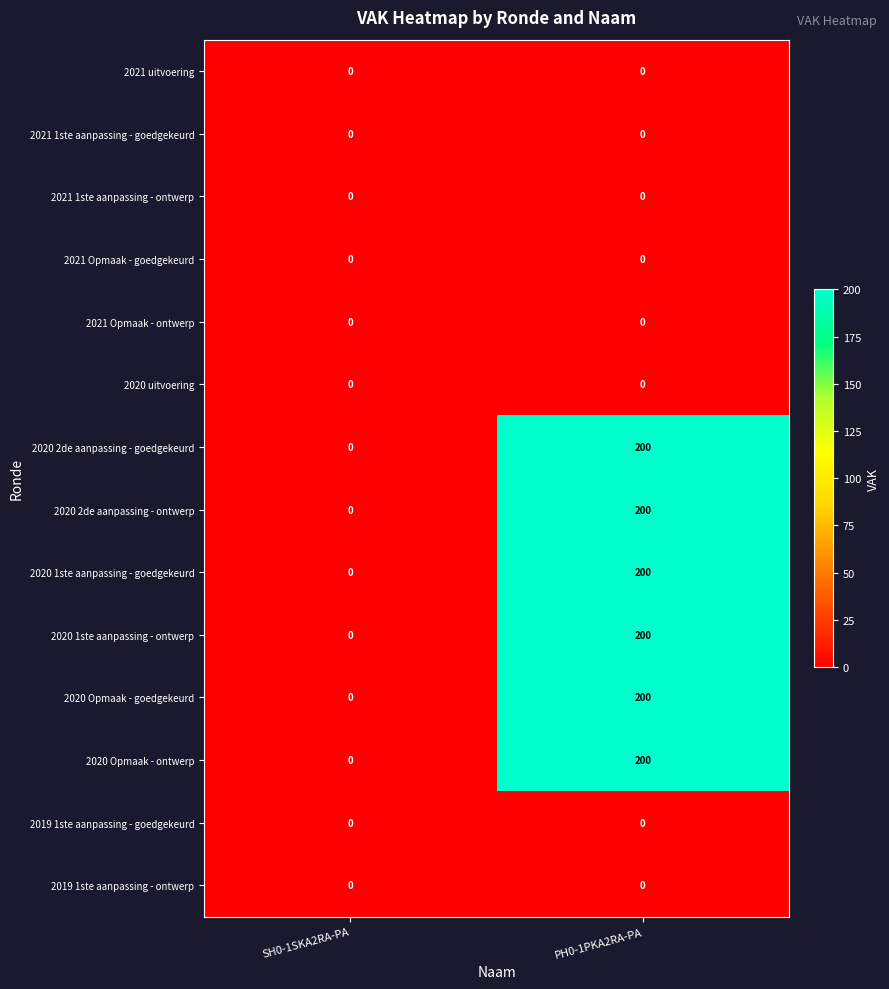

What is the maximum value shown in the chart?

200